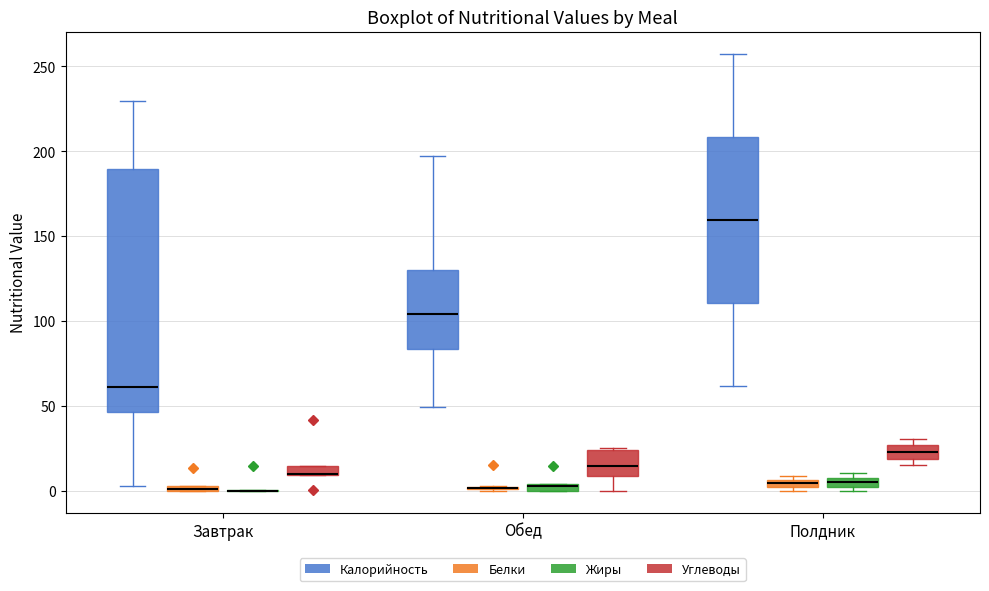

Where is the upper edge of the box for Обед (Углеводы) on the y-axis? The values are not printed on the chart, so give them approximately, as read against the axis.

25